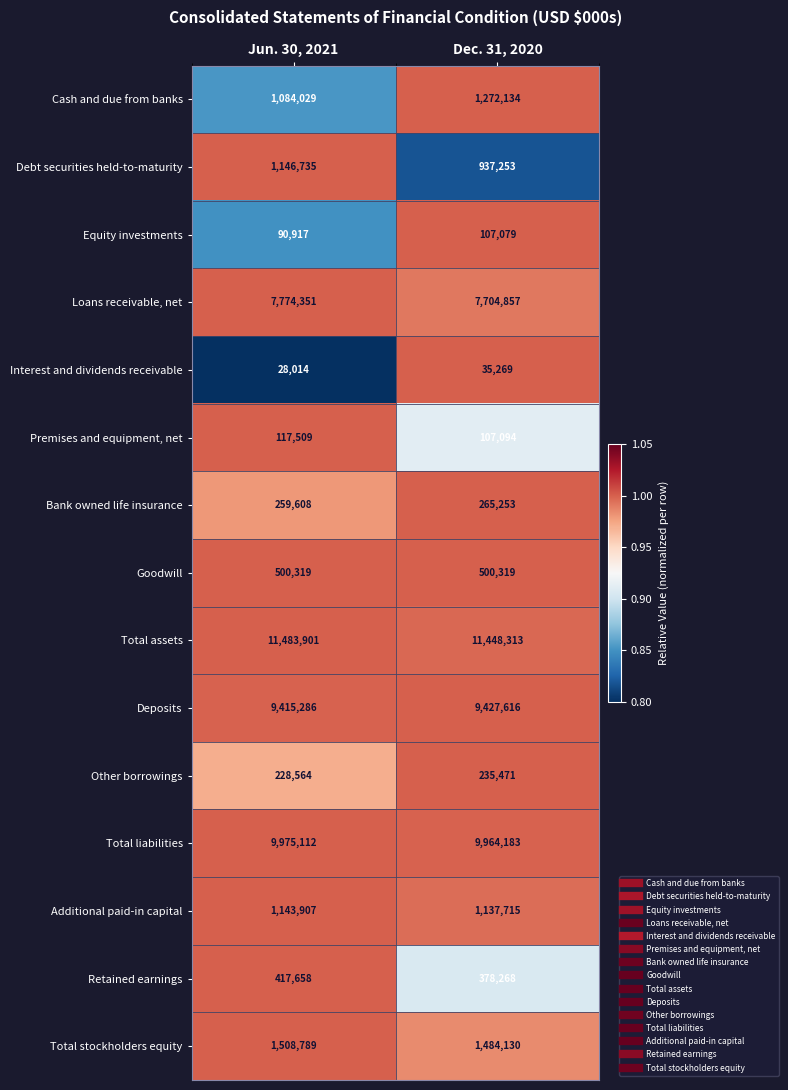

List the series in order of their peak value, lowest first.

Interest and dividends receivable, Equity investments, Premises and equipment, net, Other borrowings, Bank owned life insurance, Retained earnings, Goodwill, Additional paid-in capital, Debt securities held-to-maturity, Cash and due from banks, Total stockholders equity, Loans receivable, net, Deposits, Total liabilities, Total assets